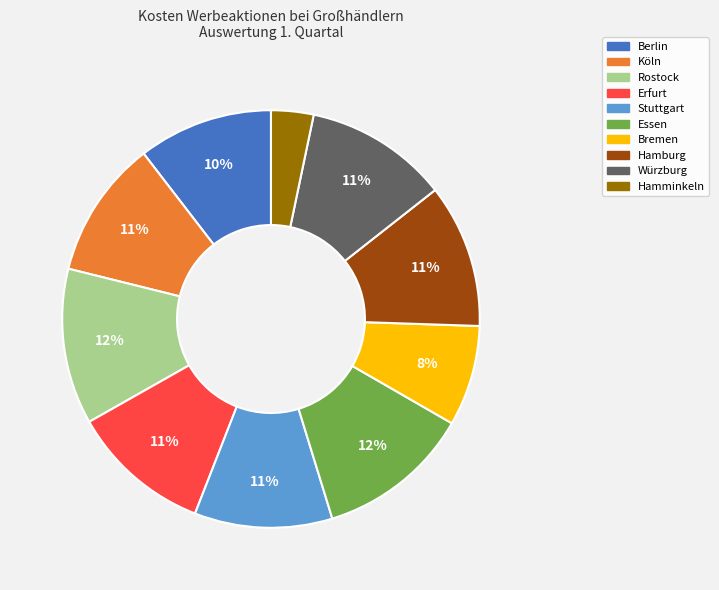

Is there any slice that represents more than half of the pie?

No